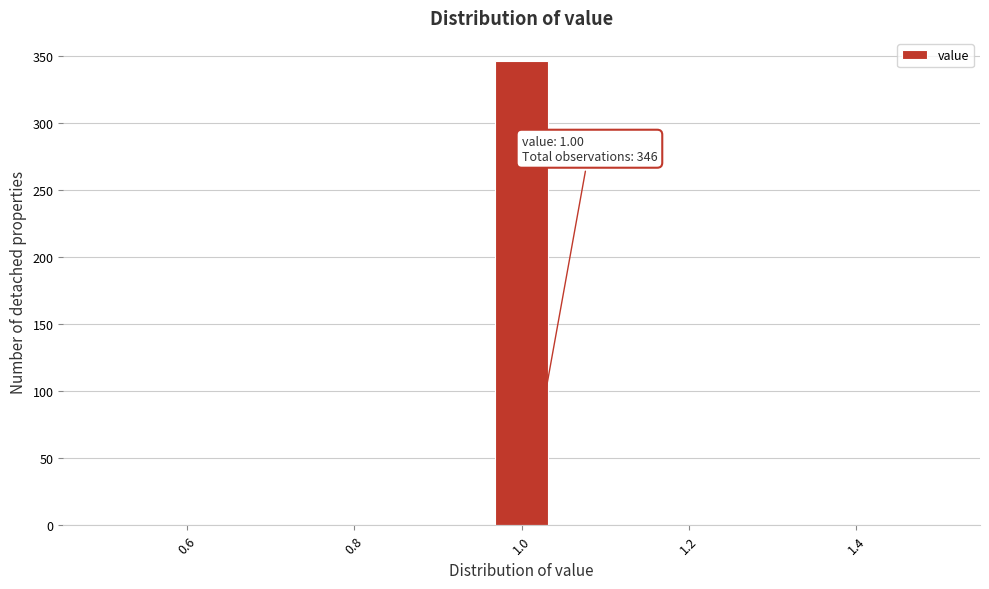

Read against the x-axis, roughly where is the centre of the tallest bar?

1.00